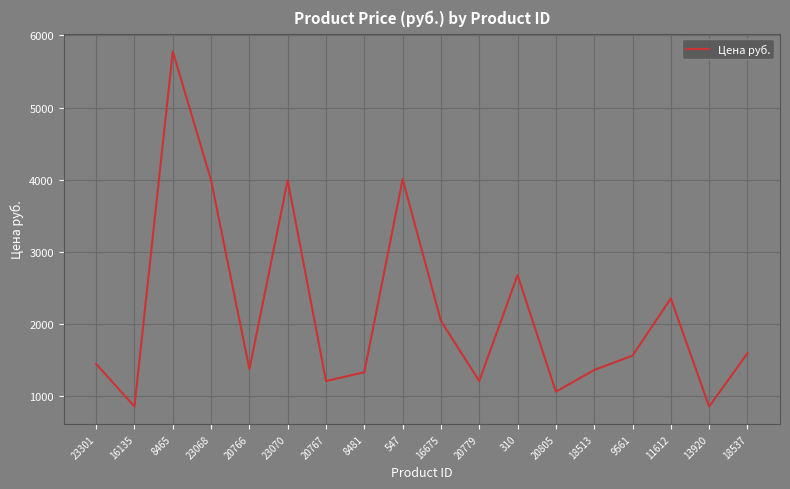

What is the difference between the maximum and second lowest values?

4925.3